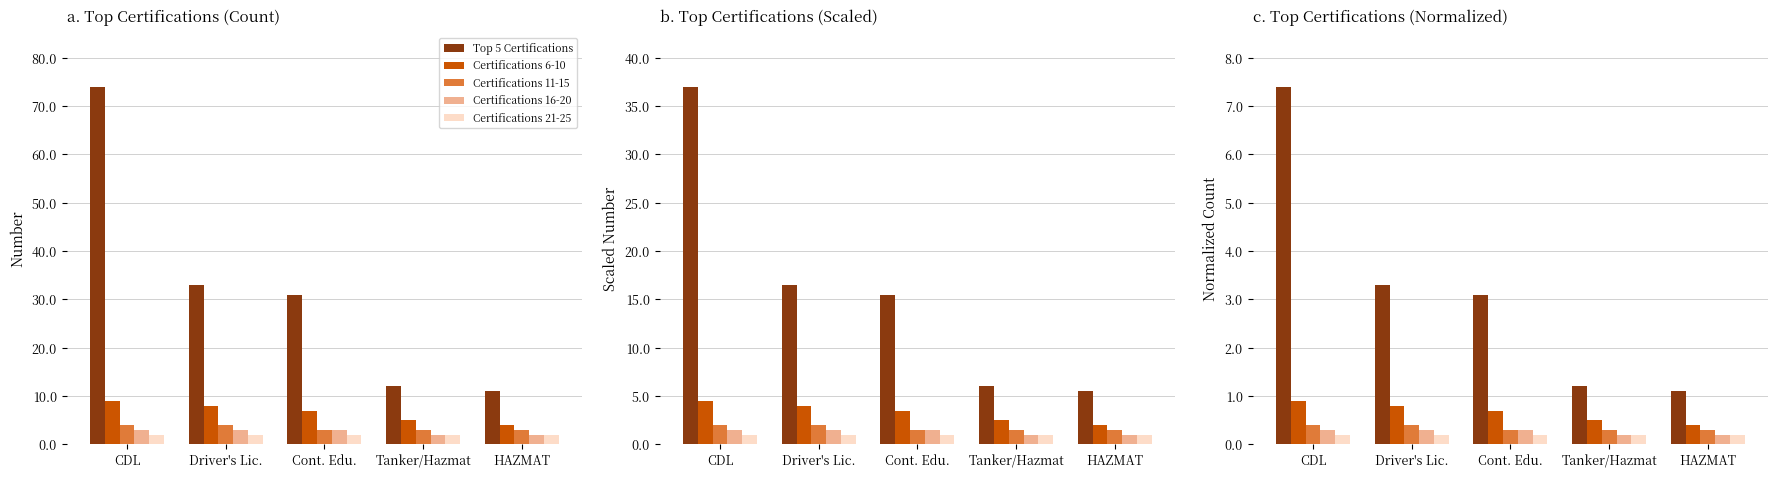

What is the label of the 2nd bar from the left?

Driver's Lic.